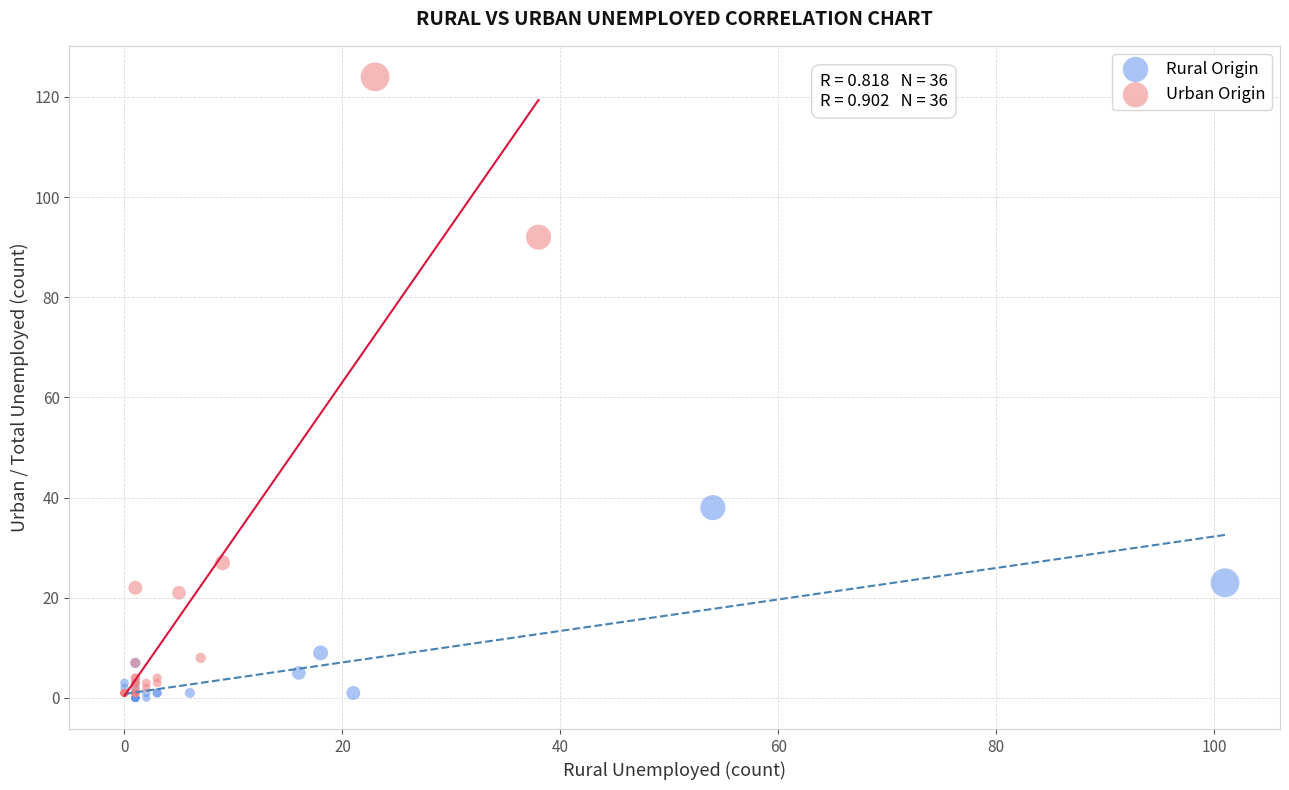

Which series has the largest Y range (max minus min)?

Urban Origin